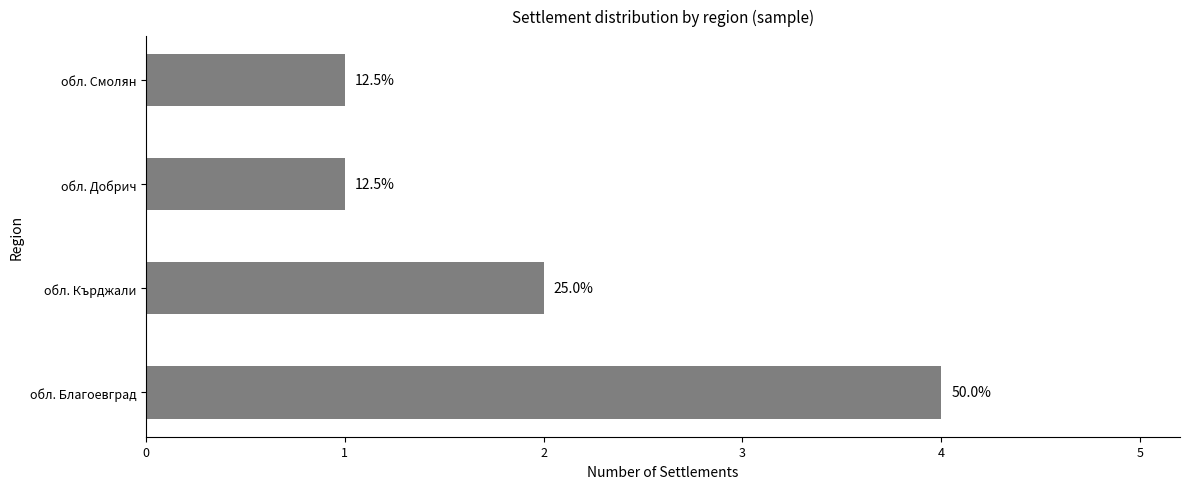

Are the bars grouped side by side (vs. stacked)?

No